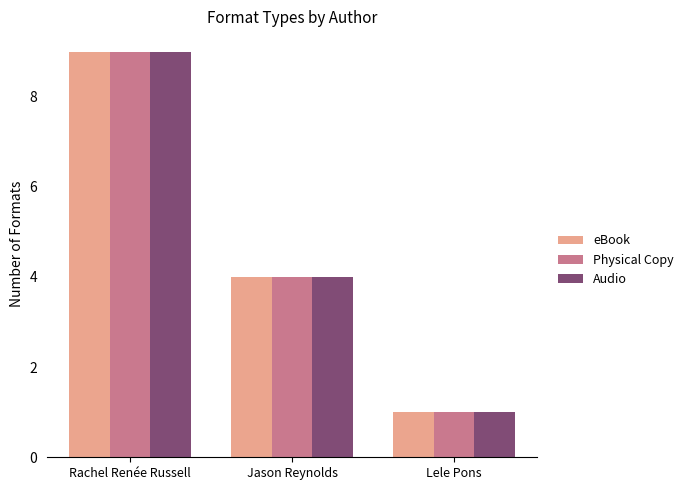

Where is eBook nearest to the value 5?

Jason Reynolds